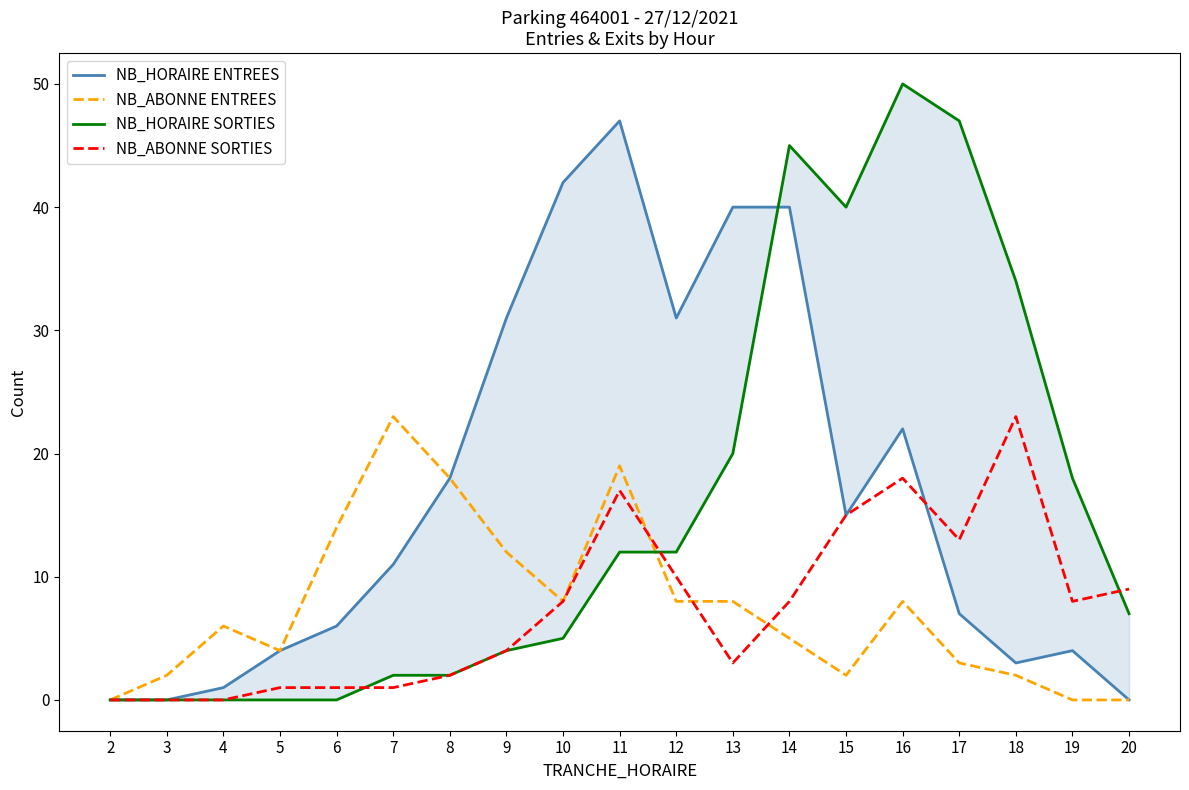

True or false: NB_HORAIRE SORTIES and NB_ABONNE SORTIES intersect in this chart.

True